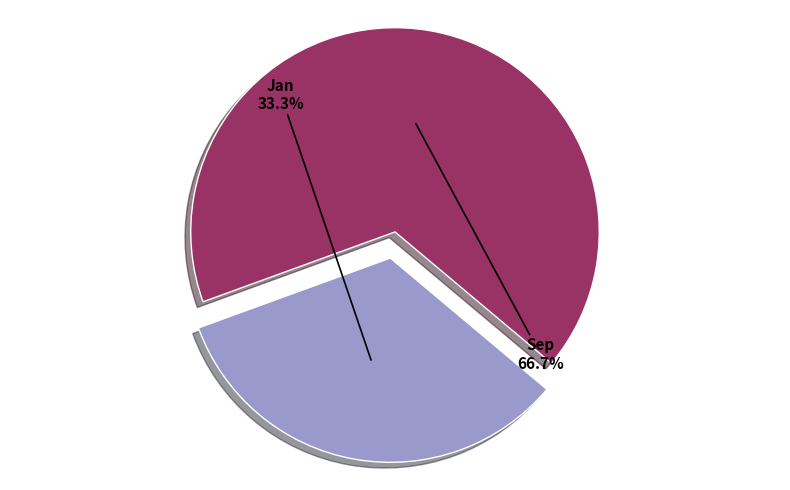

How many slices are in this pie chart?

2